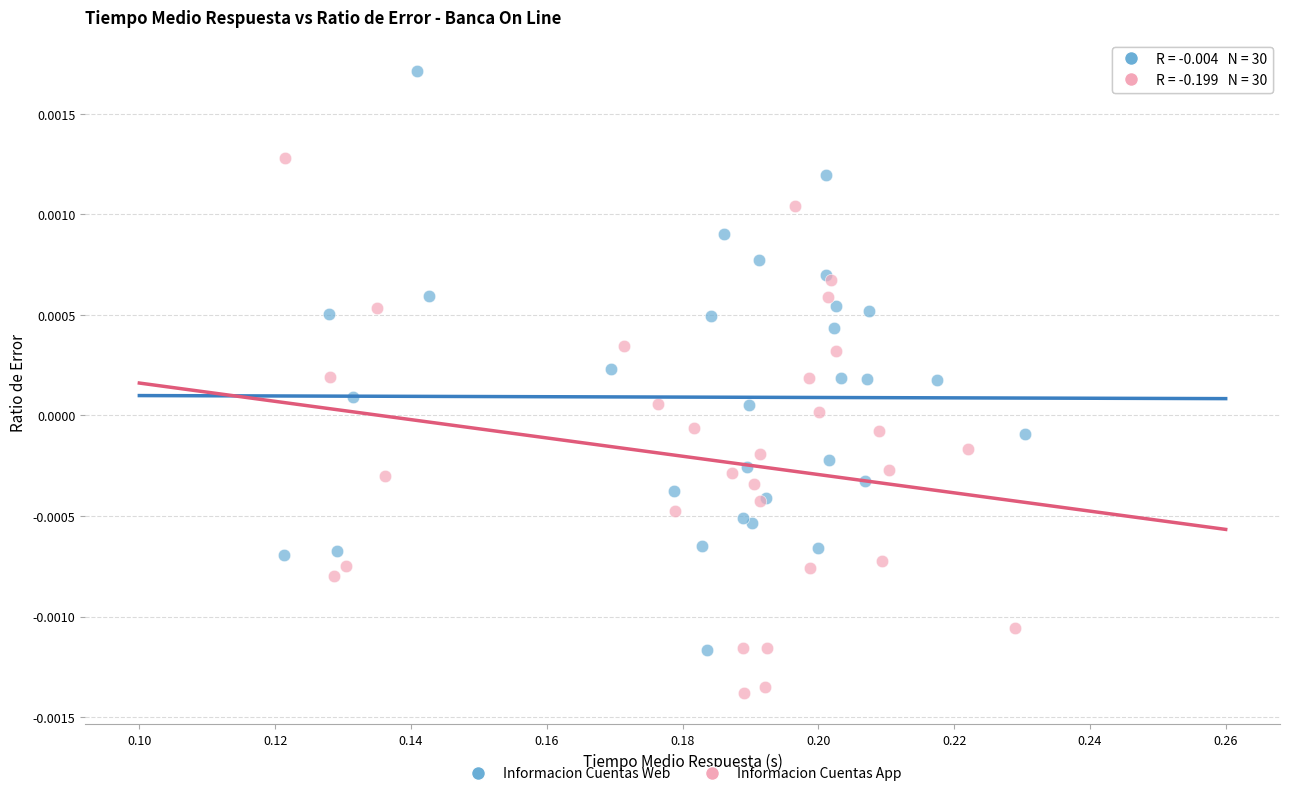

Which series reaches the minimum Y coordinate?

Informacion Cuentas App